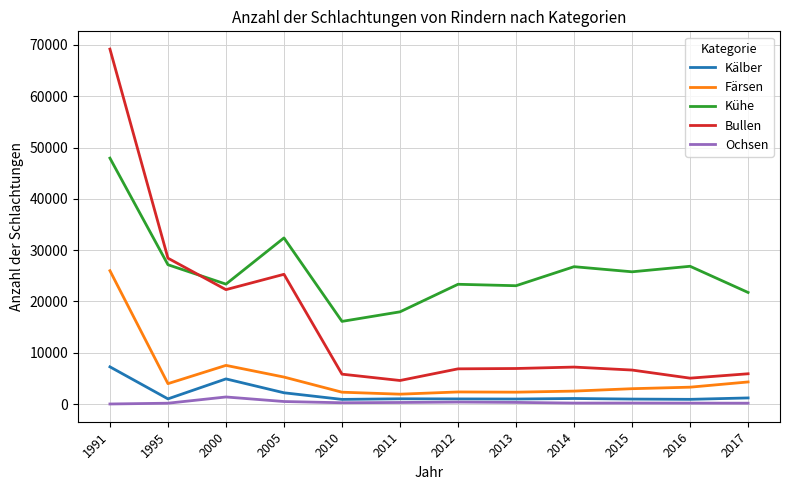

What is the maximum value shown in the chart?

69185